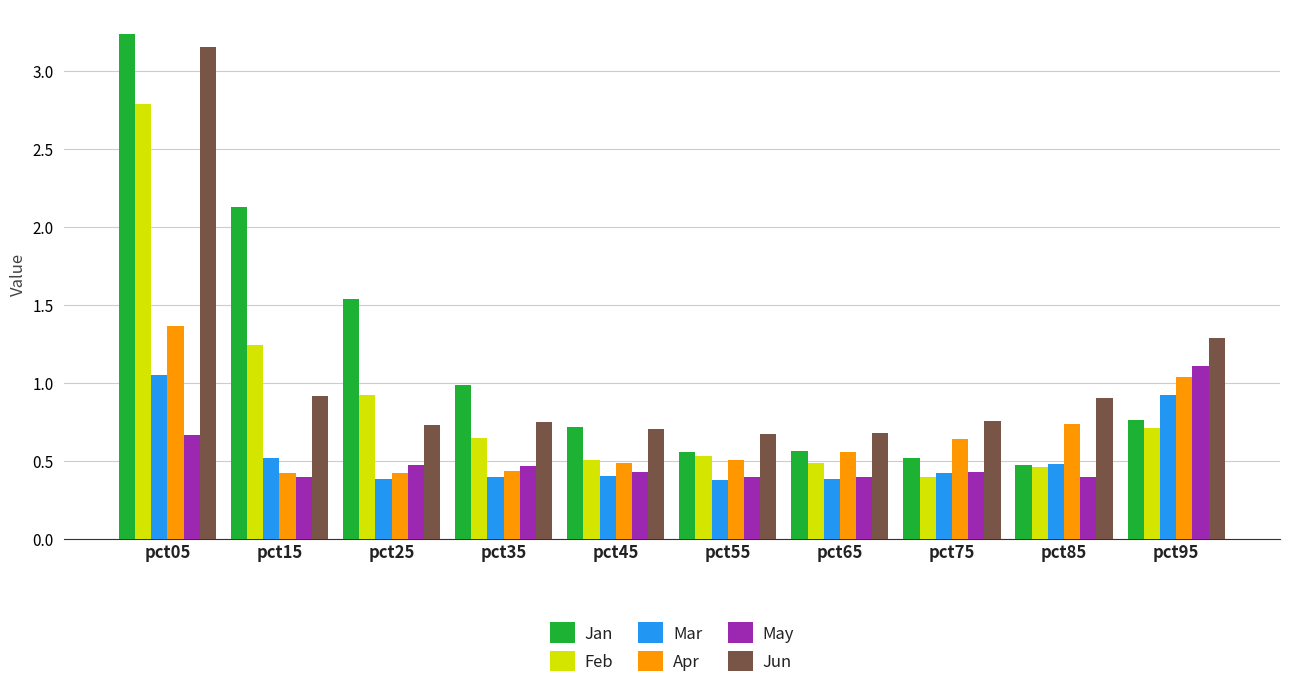

Which series changed the most between pct25 and pct45?

Jan